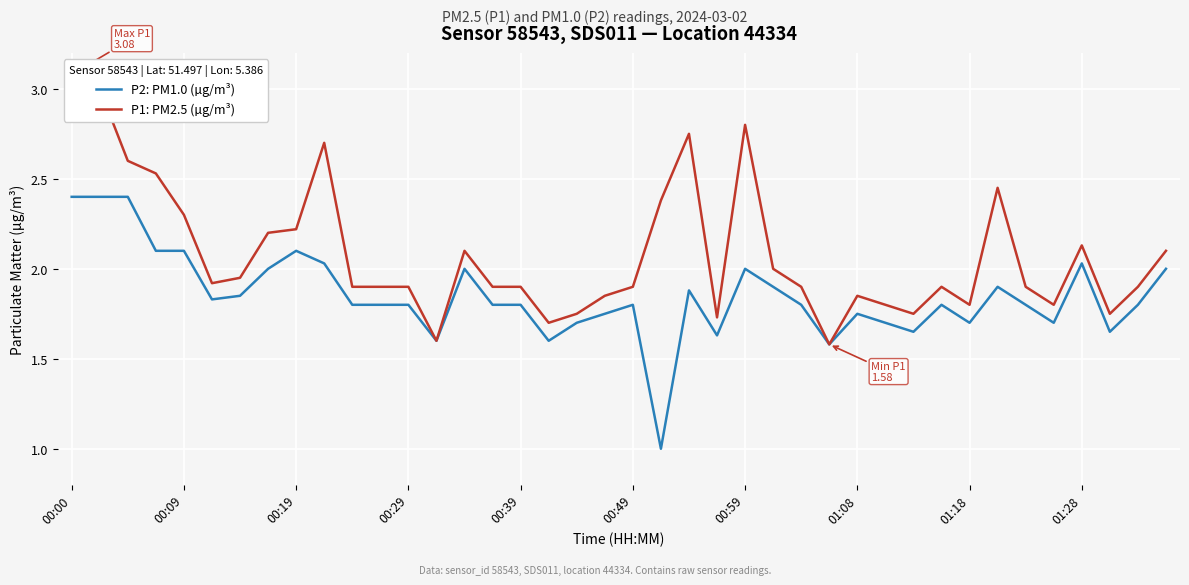

True or false: P2: PM1.0 (µg/m³) and P1: PM2.5 (µg/m³) intersect in this chart.

False